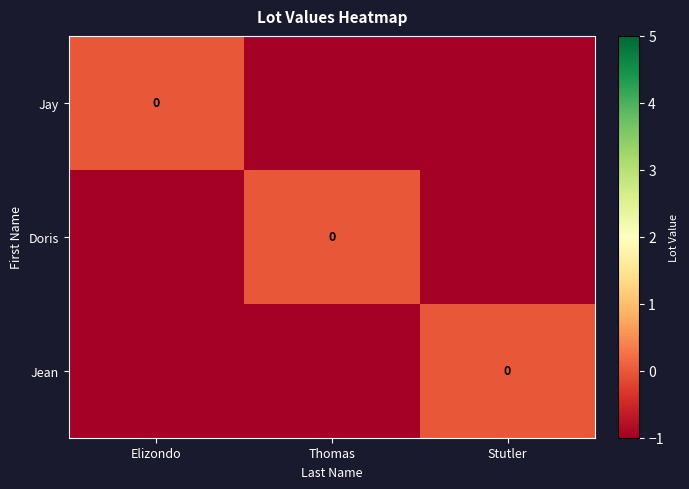

How many values in Doris are below zero?

2